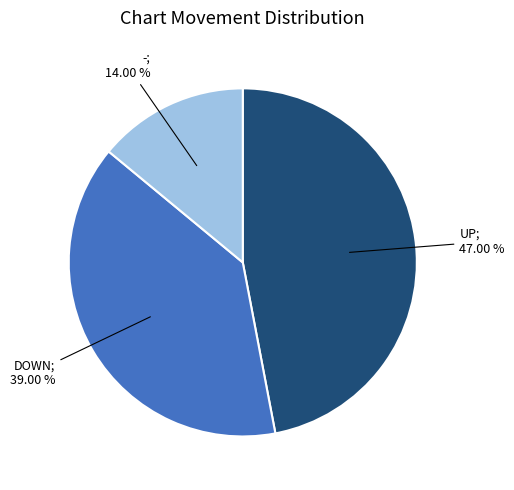

Is there any slice that represents more than half of the pie?

No